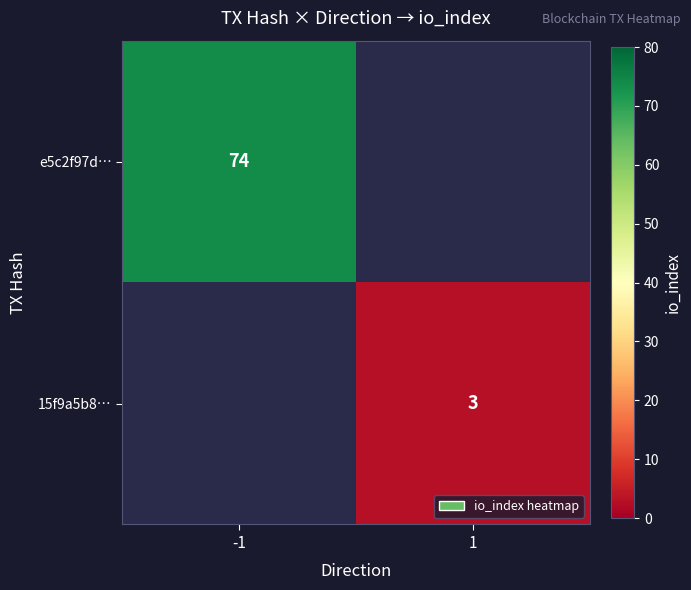

Is the value of 15f9a5b8… at 1 greater than the value of e5c2f97d… at -1?

No